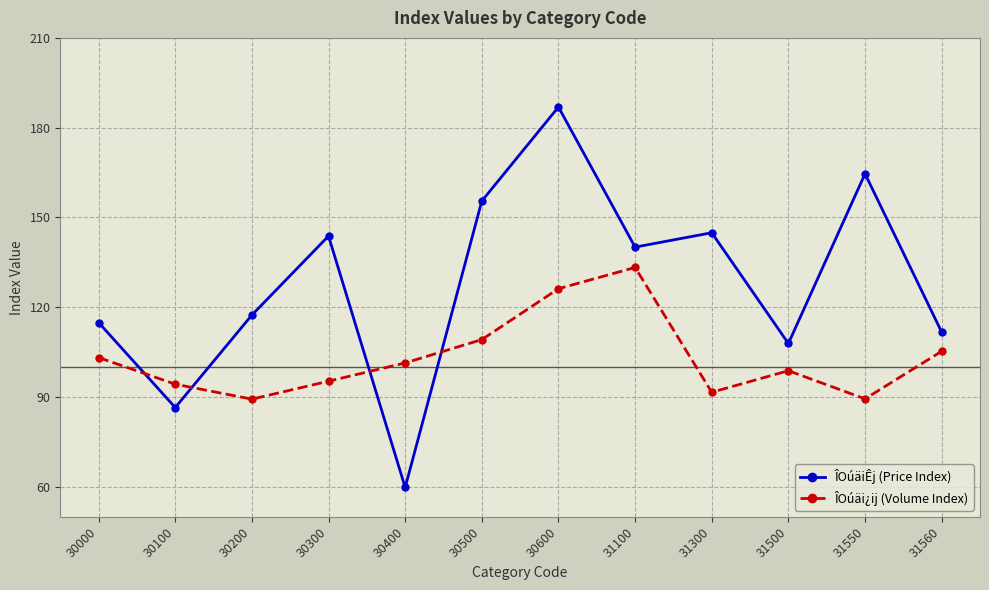

Is this an area chart (filled region under the line)?

No